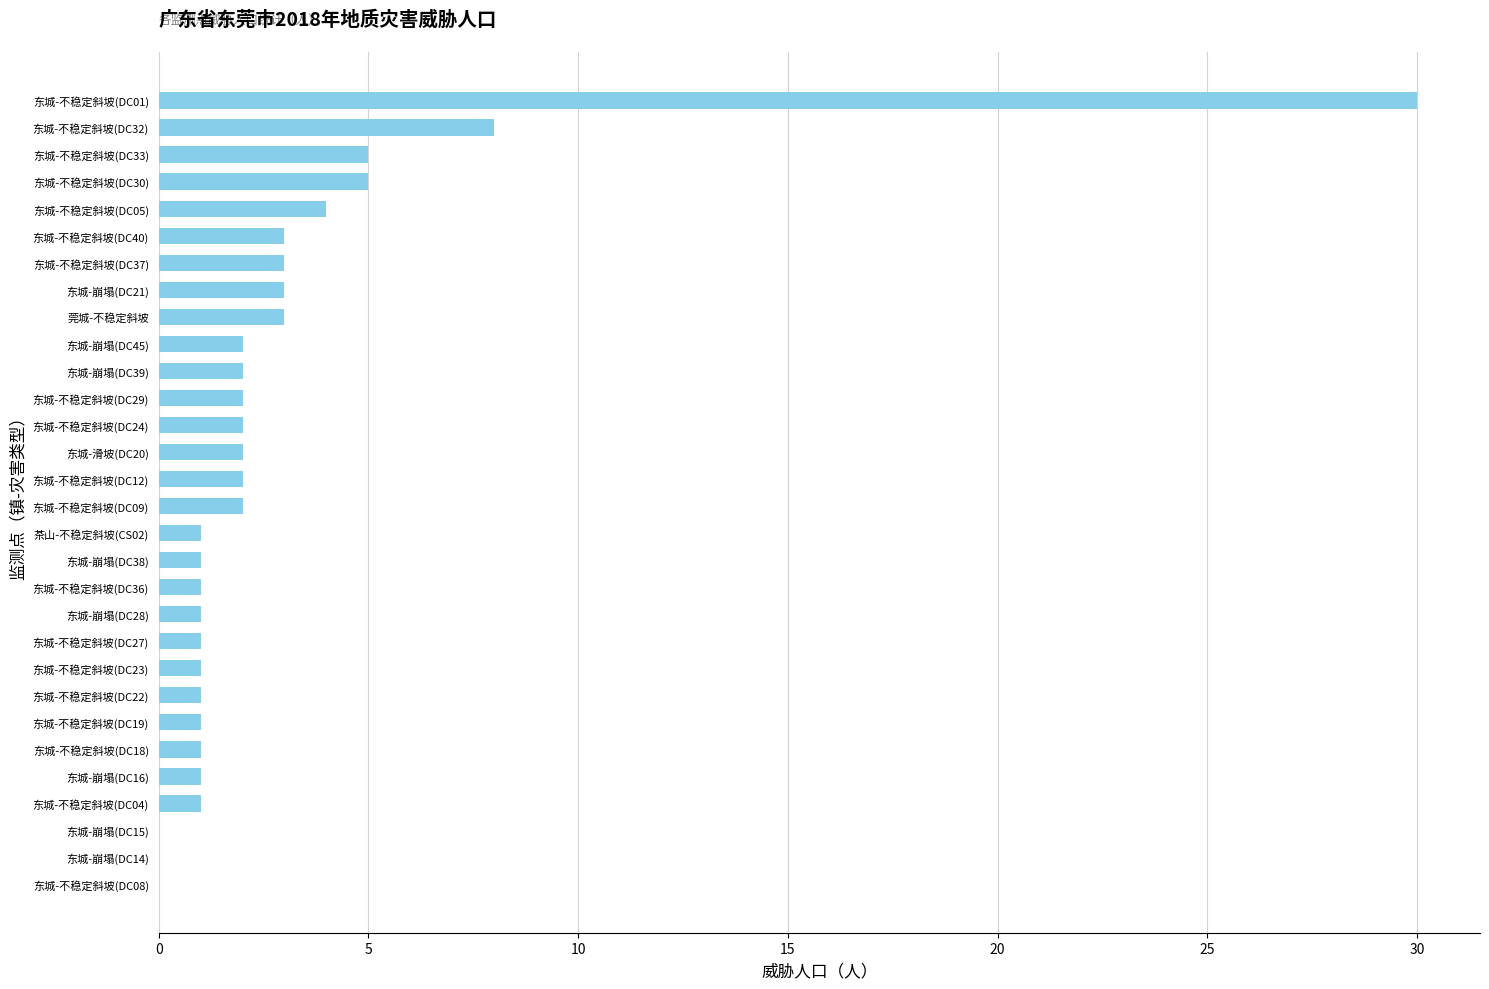

How many distinct data groups are displayed?

1